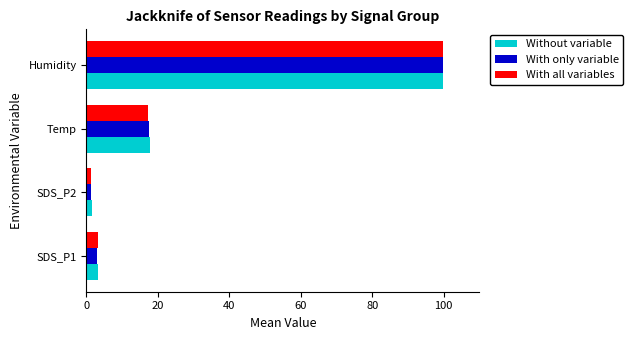

Which category has the highest value in the Without variable series?

Humidity